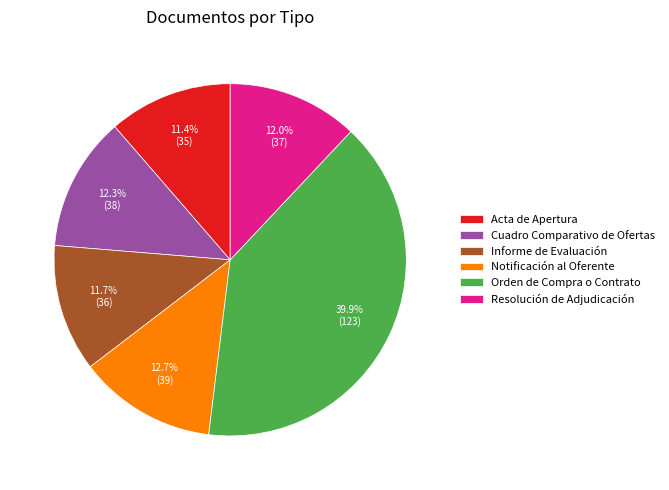

Is there any slice that represents more than half of the pie?

No